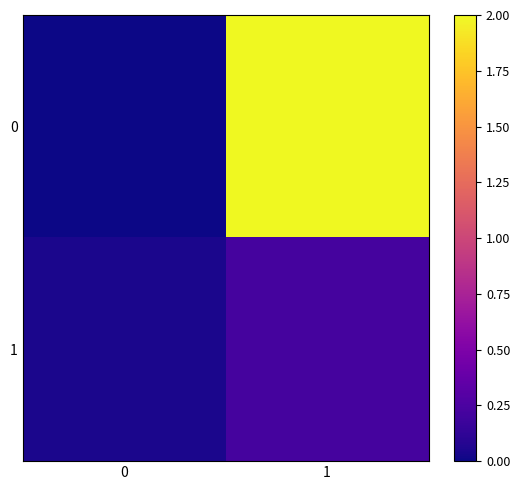

Which series has the largest total across all categories?

row_0